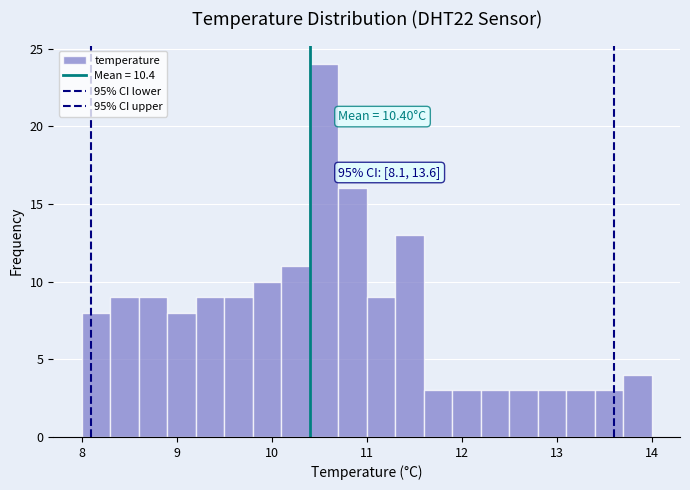

Read against the x-axis, roughly where is the centre of the tallest bar?

10.6